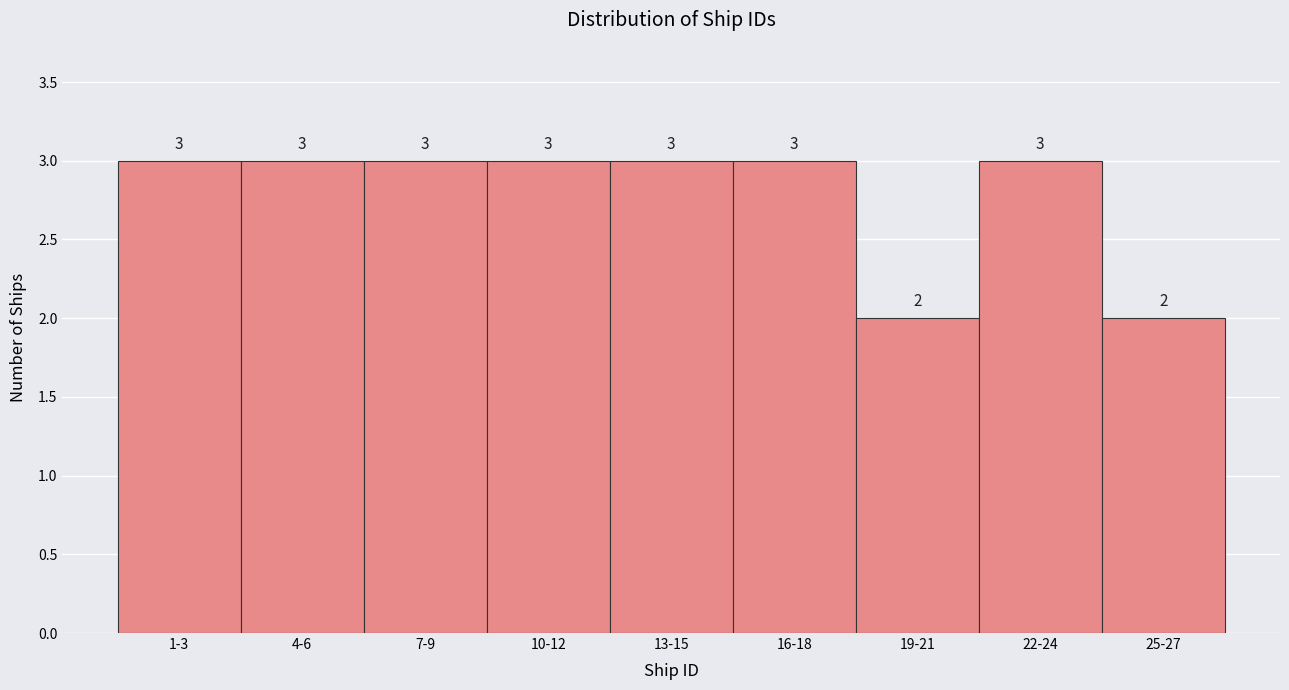

Reading right to left, extract all data points from this chart.

25-27=2	22-24=3	19-21=2	16-18=3	13-15=3	10-12=3	7-9=3	4-6=3	1-3=3